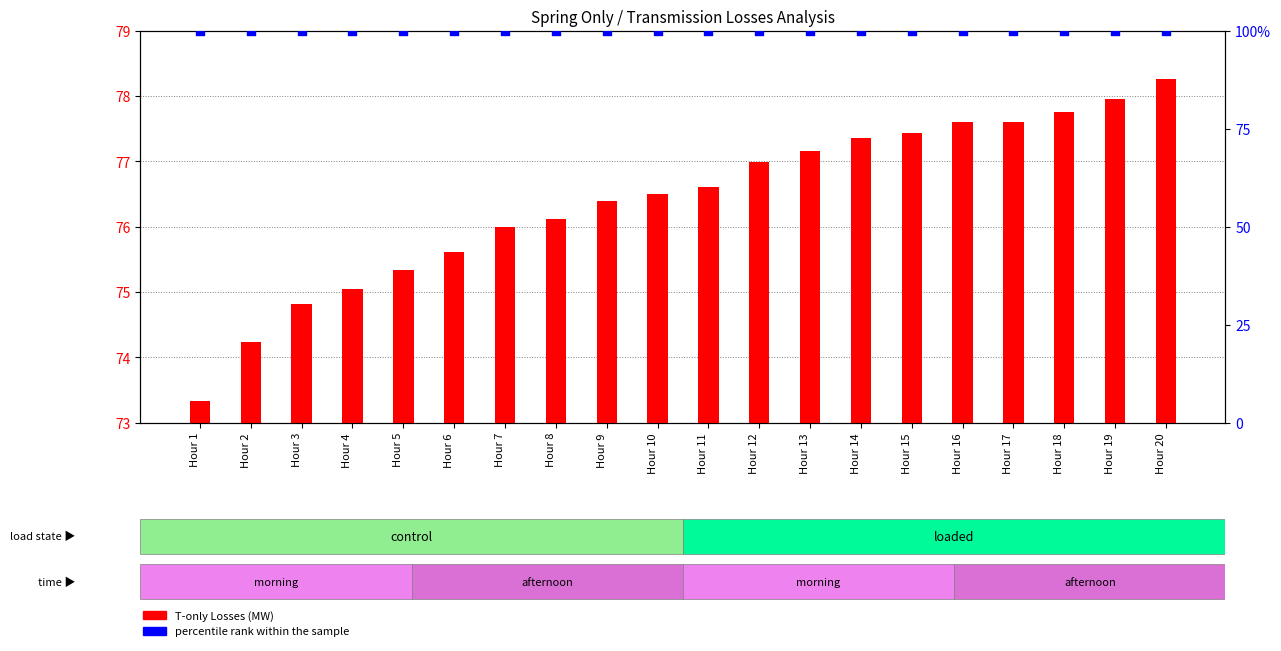

Which series reaches the minimum Y coordinate?

T-only Losses (MW)